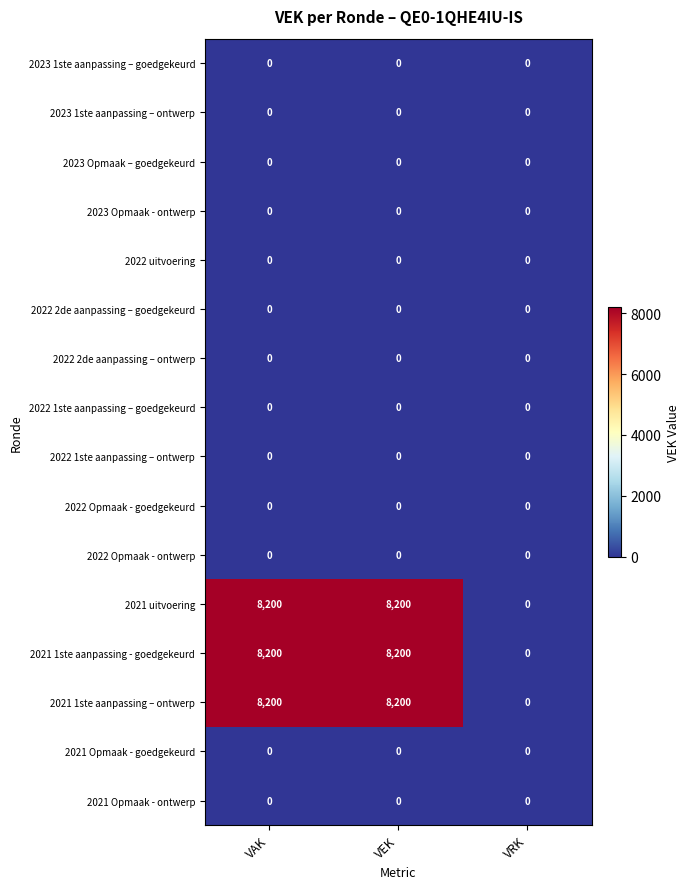

True or false: 2021 Opmaak - ontwerp has a value of 0 at VAK.

True